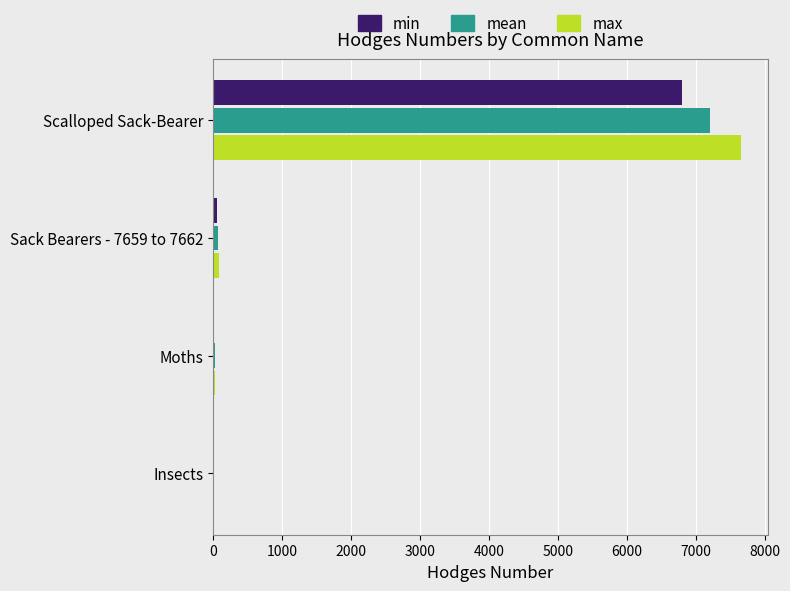

At which category is the sum across all series the highest?

Scalloped Sack-Bearer